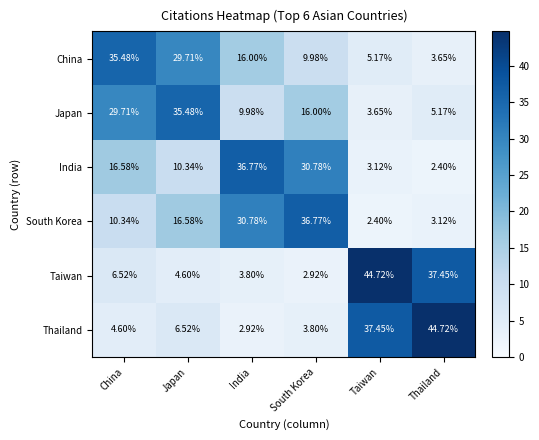

Which series changed the most between China and India?

South Korea